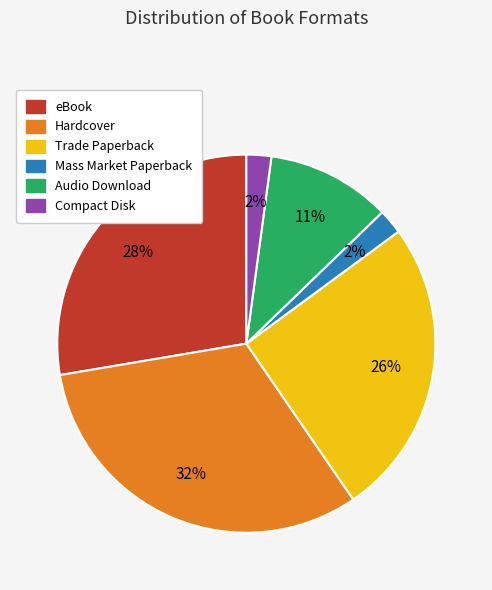

The Audio Download slice represents 11% of the pie. True or false?

True